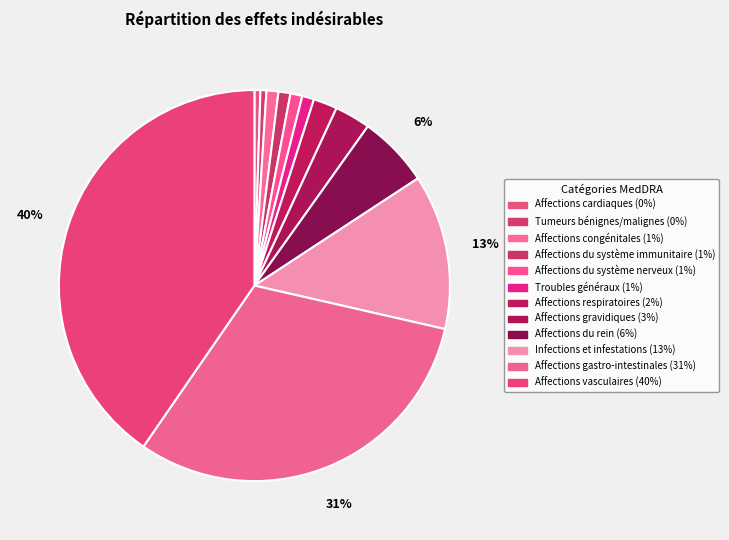

What percentage is the Affections du système nerveux slice, to the nearest percent?

1%